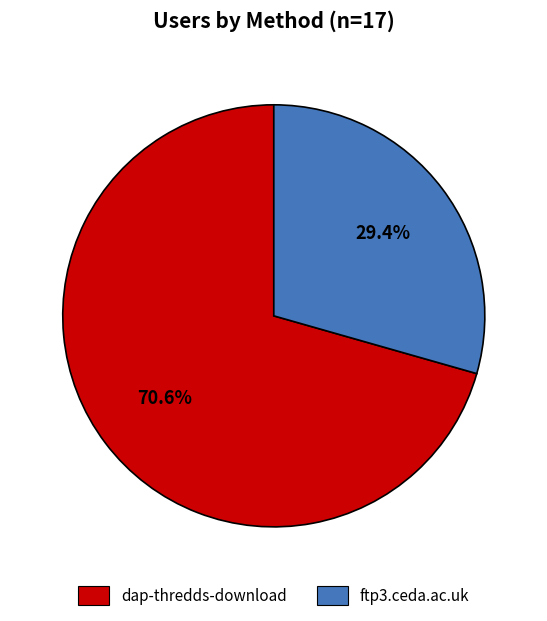

To the nearest percent, what is the difference between the largest and smallest slice percentages?

41%